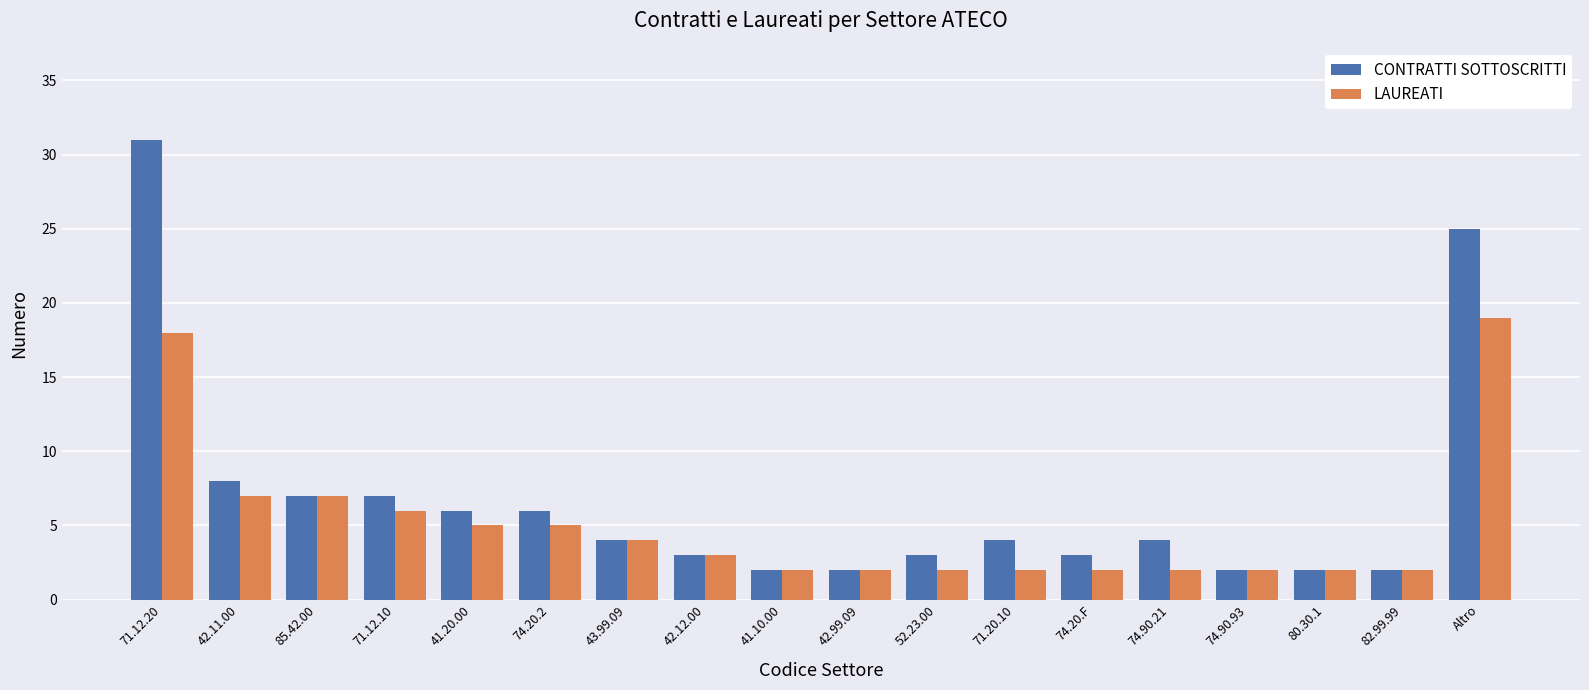

What is the highest value of the CONTRATTI SOTTOSCRITTI series?

31